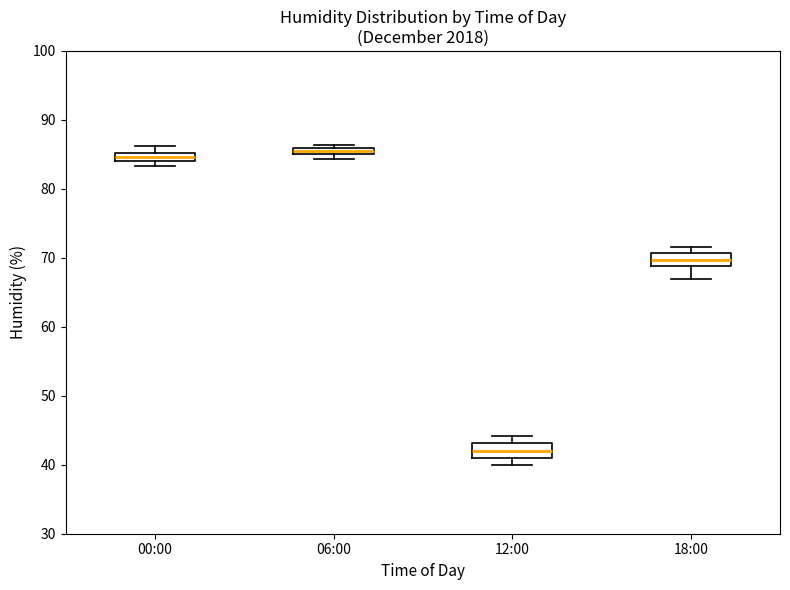

Where is the lower edge of the box for 18:00 on the y-axis? The values are not printed on the chart, so give them approximately, as read against the axis.

69